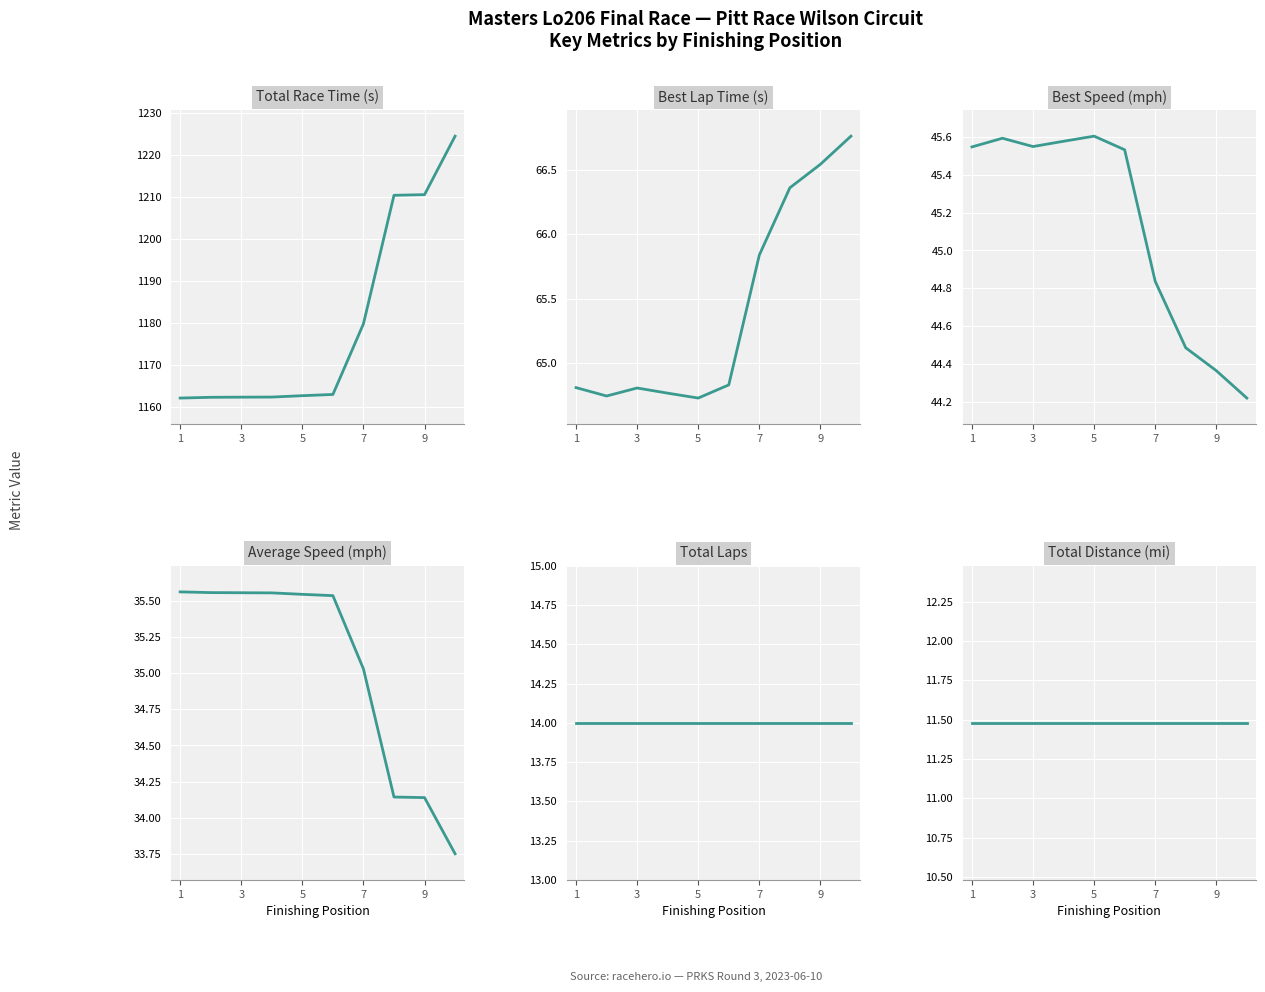

True or false: Total Time and Average Speed cross at least once.

False